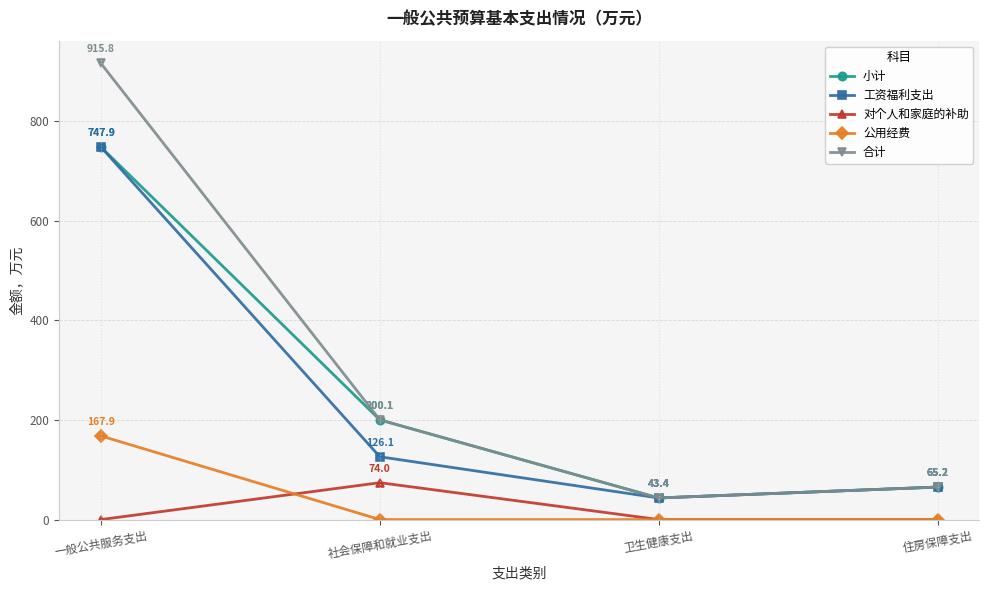

Which series has the widest spread of values?

合计